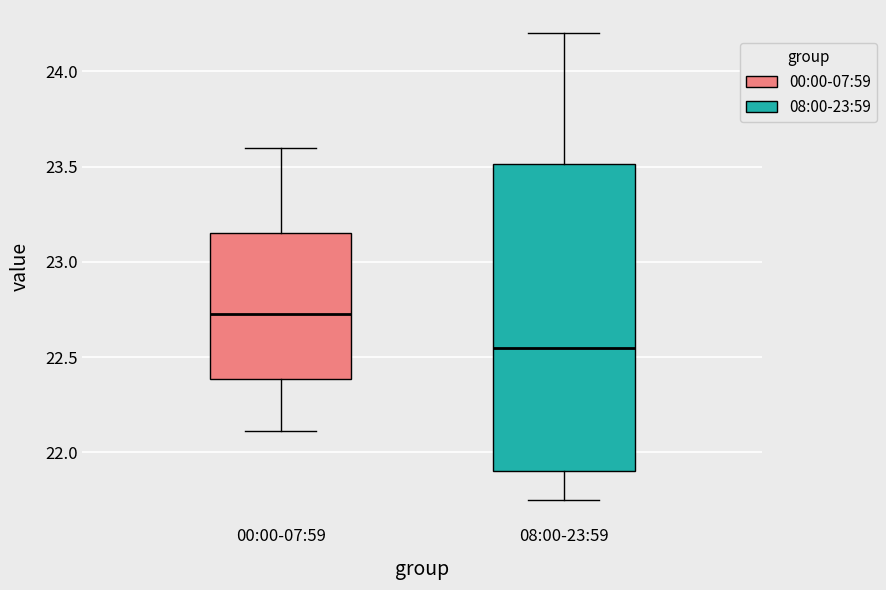

Reading left to right, transcribe this box plot: for each box, give where its median line is, the range the box spans, and where its two whiskers end, as read against the y-axis. The values are not printed on the chart, so give them approximately, as read against the axis.

00:00-07:59: median 22.75, box 22.40 to 23.15, whiskers 22.10 to 23.60
08:00-23:59: median 22.55, box 21.90 to 23.50, whiskers 21.75 to 24.20